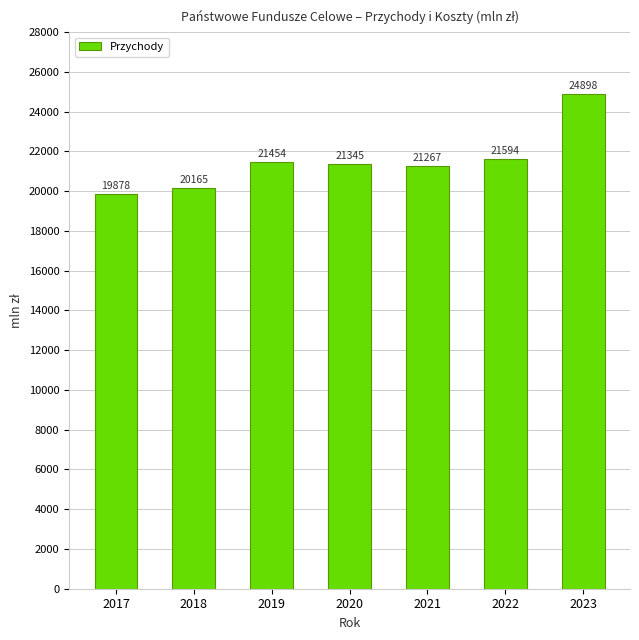

Is it true that the value at 2021 is 4533.5?

False